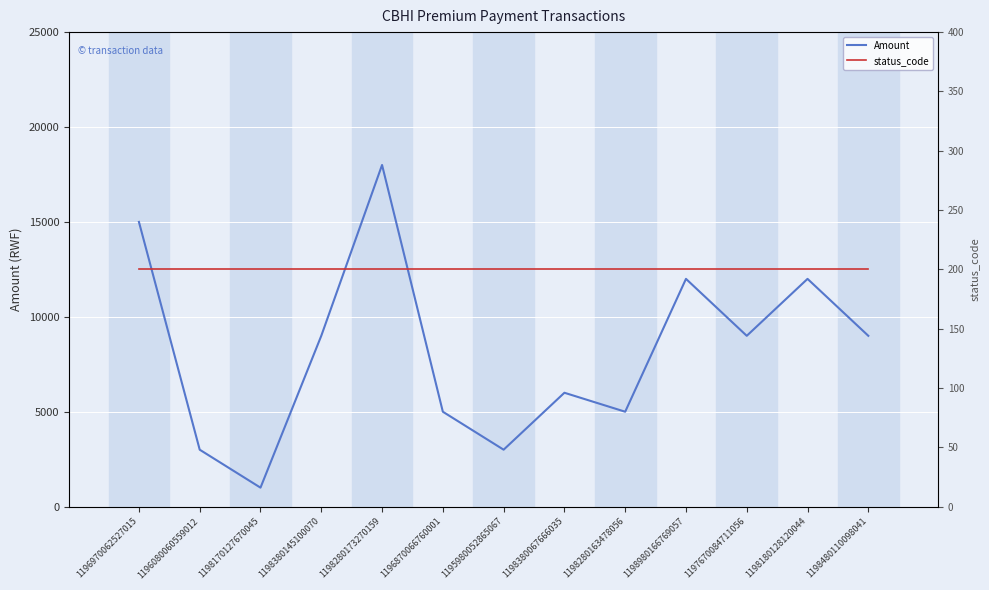

Is the value of status_code at 1198180128120044 greater than the value of Amount at 1198480110098041?

No